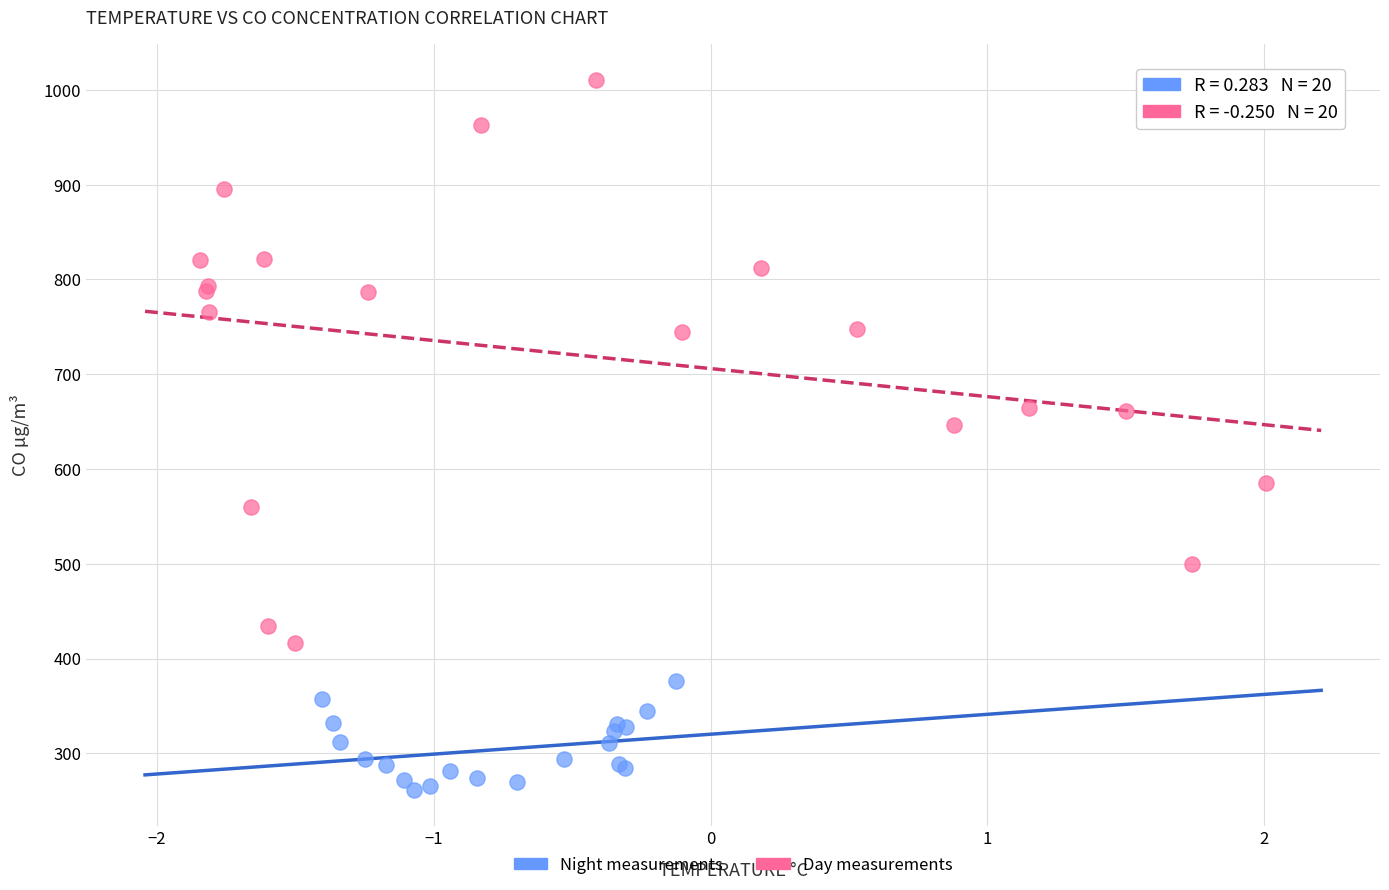

What are all the series names shown in the legend?

Night measurements, Day measurements